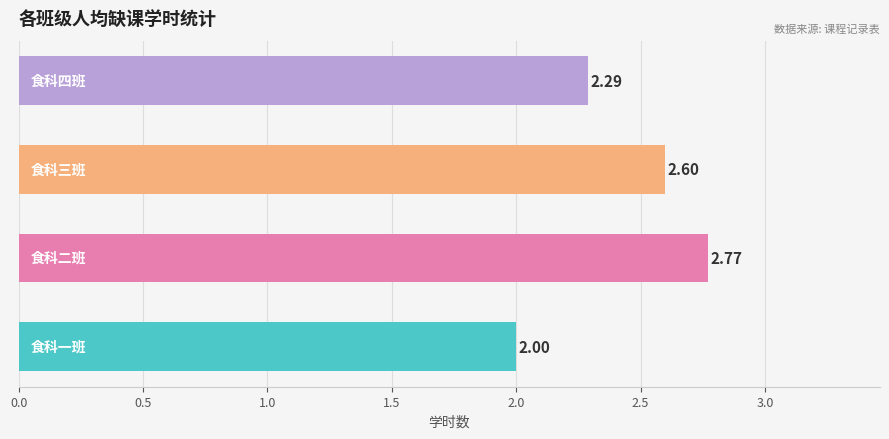

What is the sum of all values?

9.7